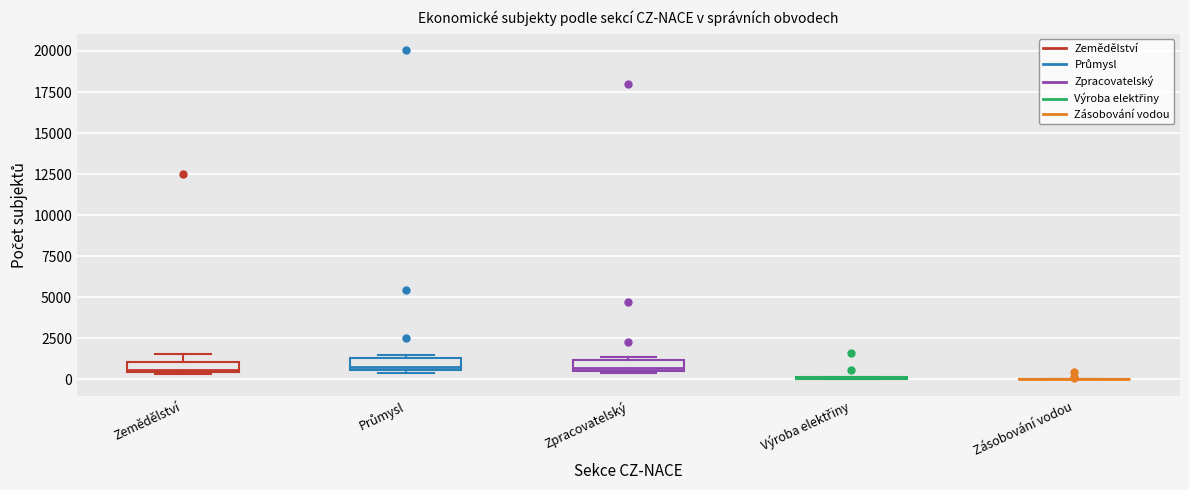

Where is the upper edge of the box for Zemědělství on the y-axis? The values are not printed on the chart, so give them approximately, as read against the axis.

1000